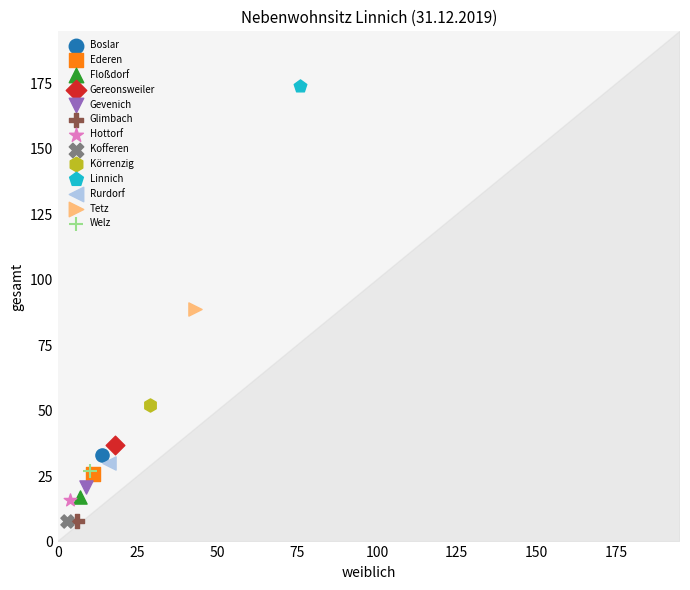

Which series reaches the maximum Y coordinate?

Linnich